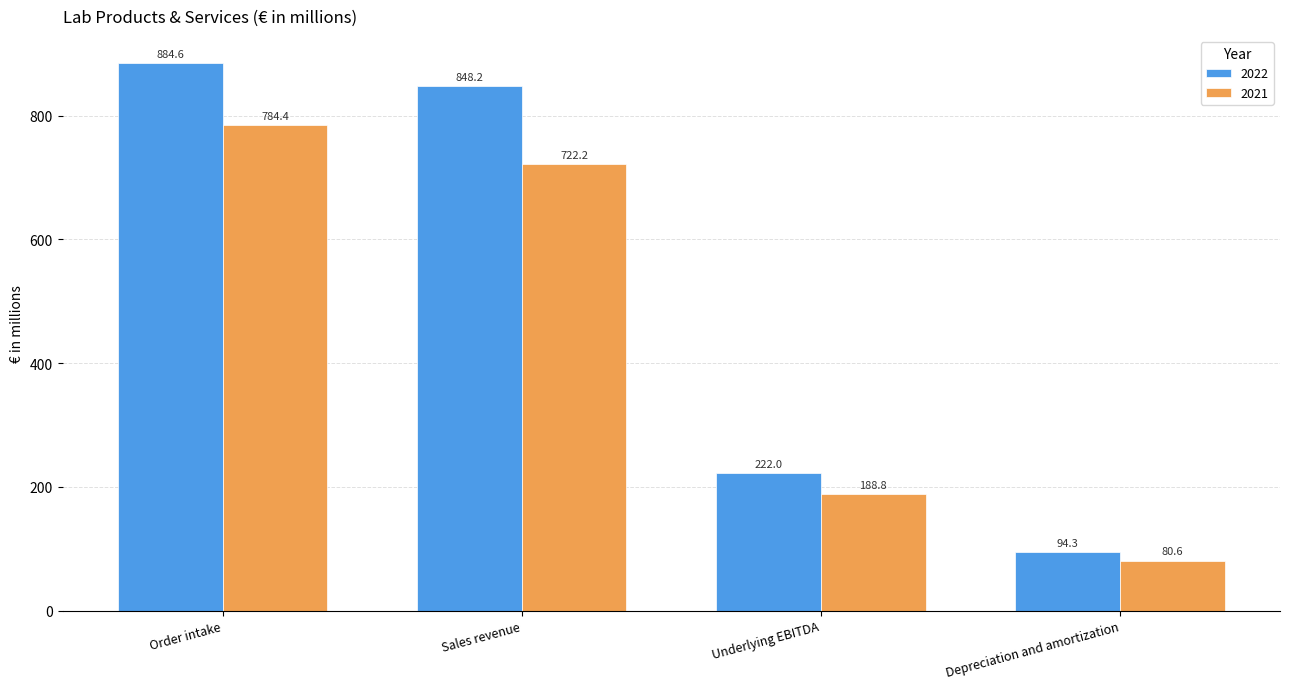

Reading right to left, extract all data points from this chart.

2022: 94.3	222.0	848.2	884.6
2021: 80.6	188.8	722.2	784.4